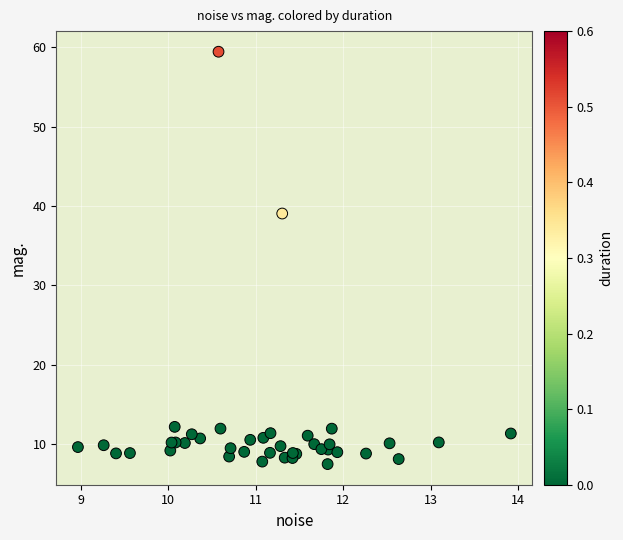

What Y value in the scatter plot is closest to 33?

39.1